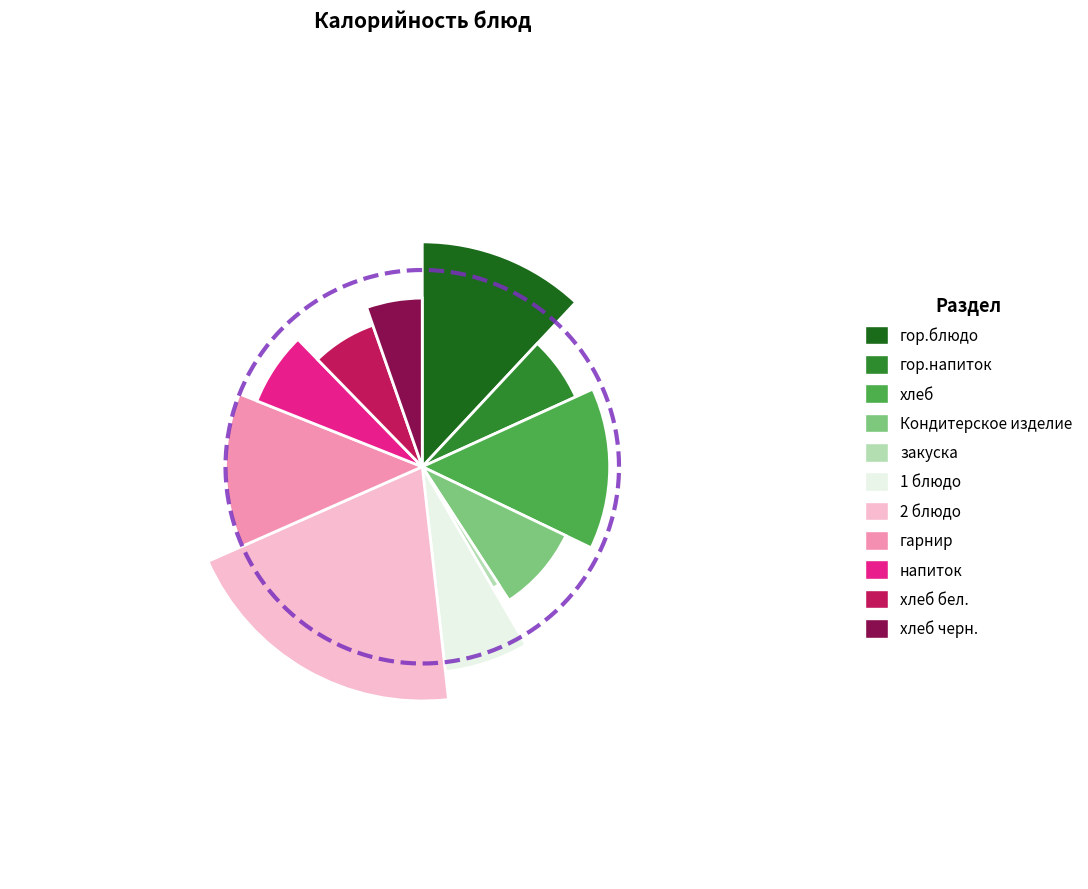

The закуска slice represents 1% of the pie. True or false?

True